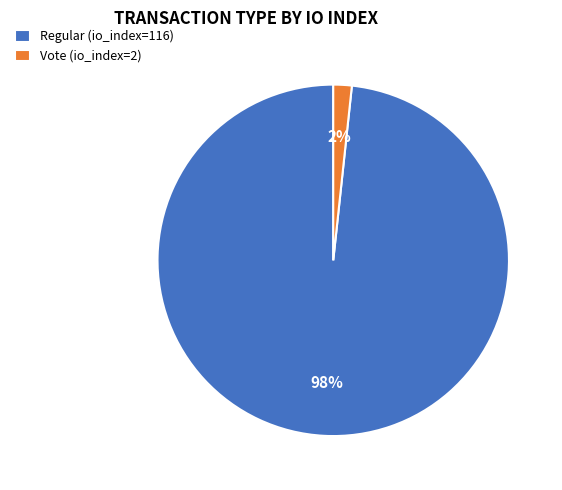

To the nearest percent, what is the combined percentage of Regular (io_index=116) and Vote (io_index=2)?

100%